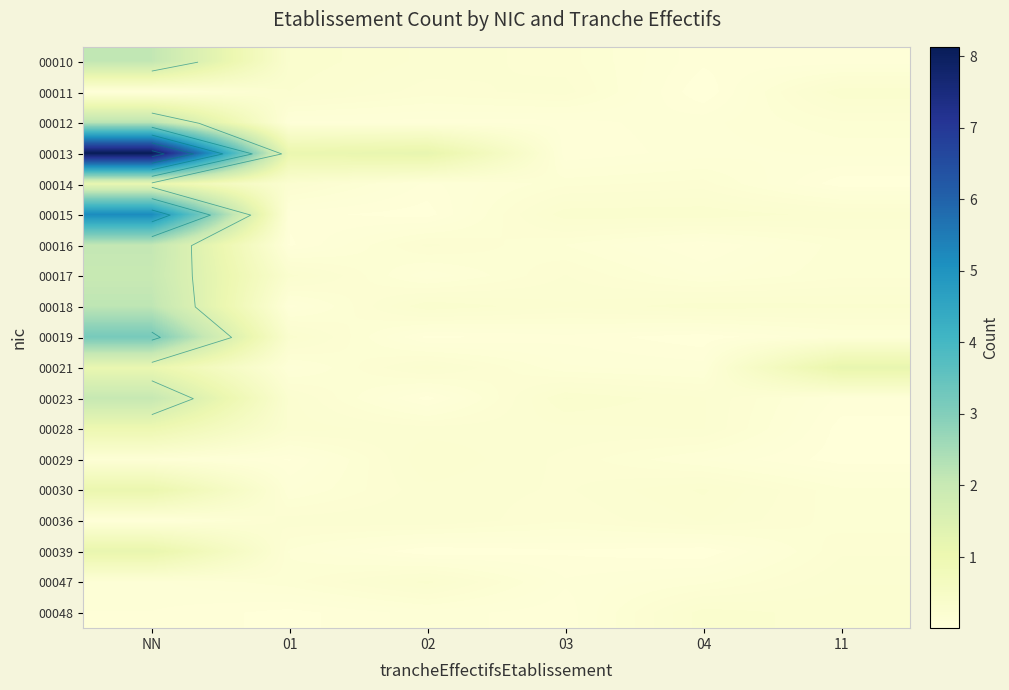

What value does the 00012 series have at 03?

0.1